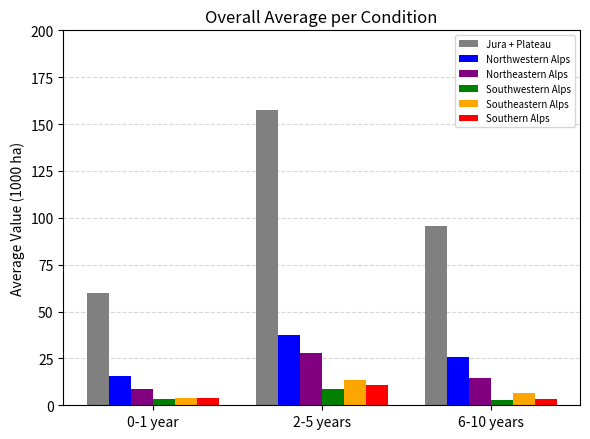

Are the bars grouped side by side (vs. stacked)?

Yes